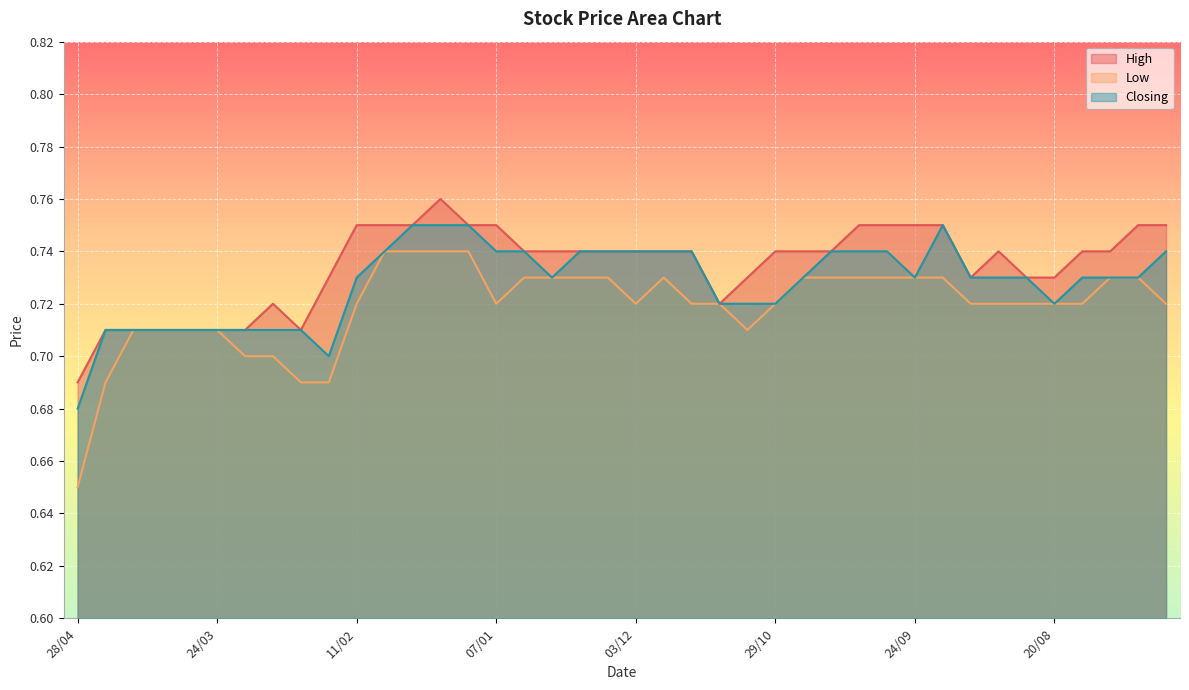

Which series has the largest range (max minus min)?

Low